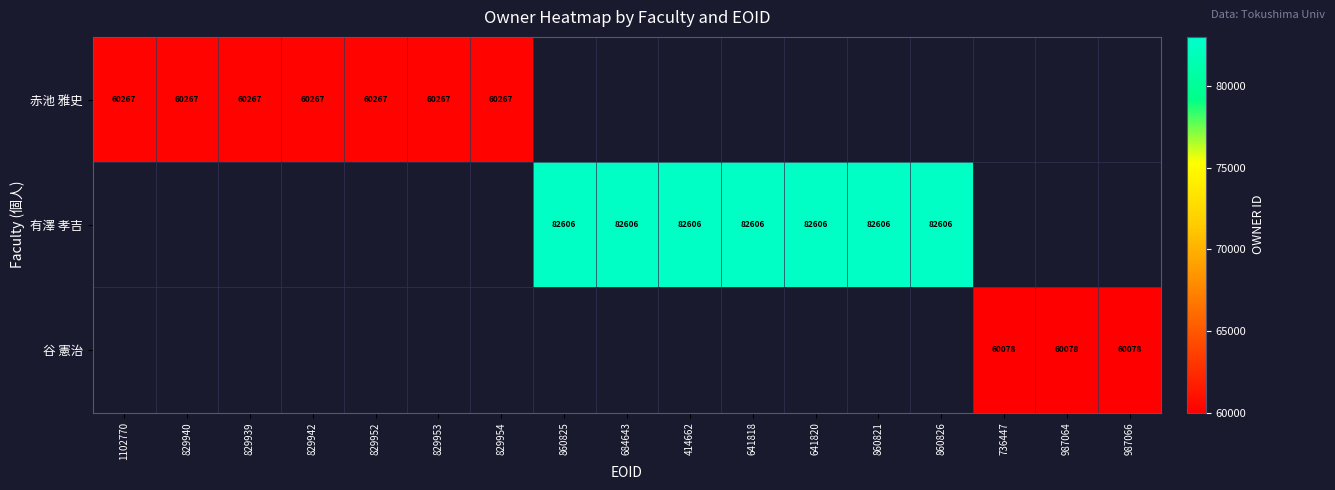

The value of 赤池 雅史 at 829940 is 60267. True or false?

True